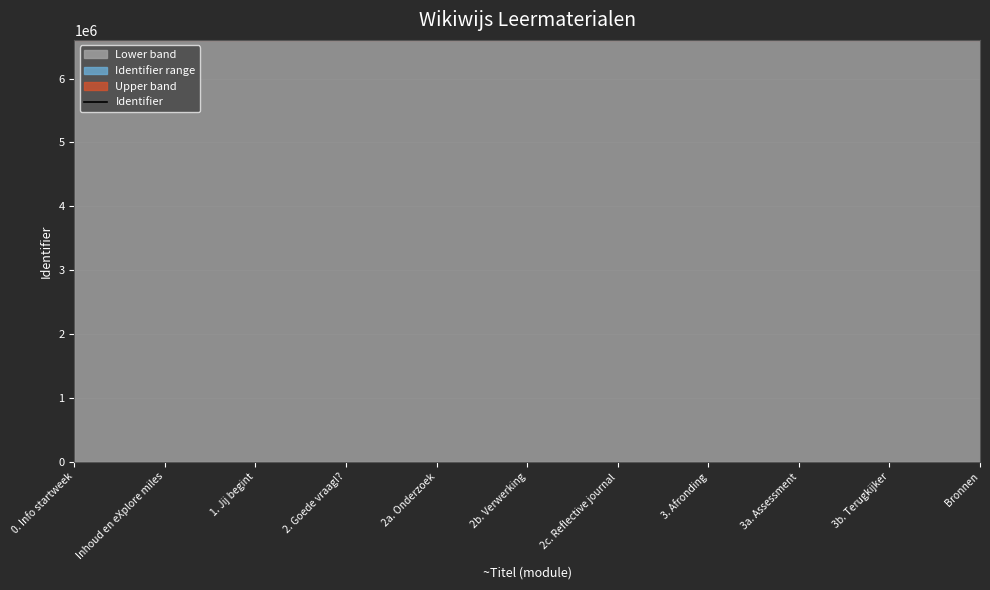

What is the sum of all values?

72661907